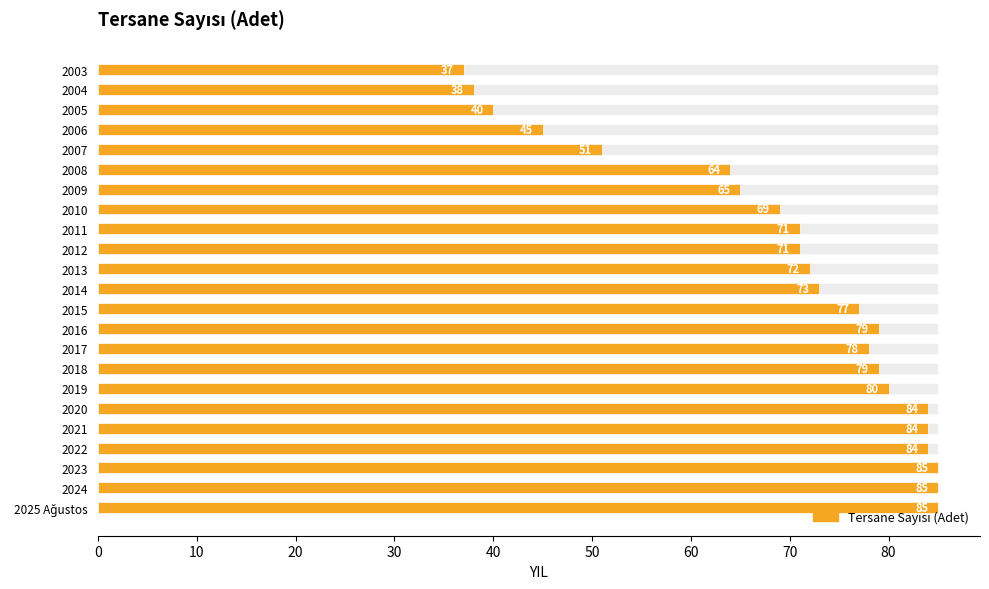

How many values exceed 73?

11